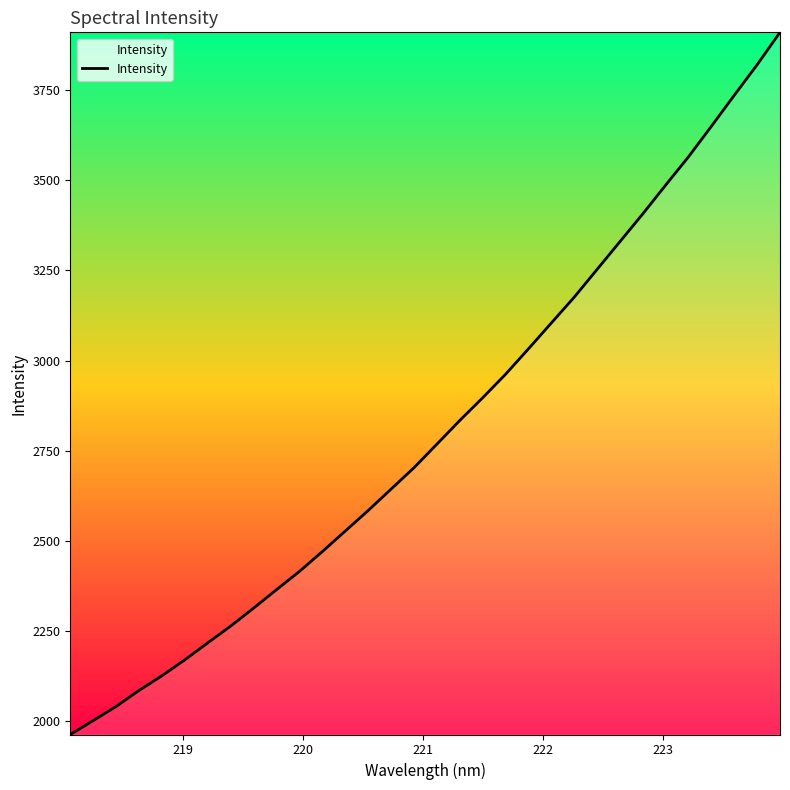

What is the minimum value shown in the chart?

1962.6